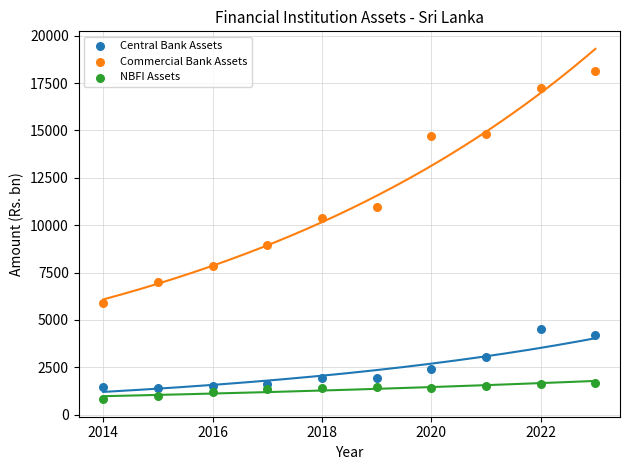

Across all data points, what is the range of X values (max minus min)?

9.0